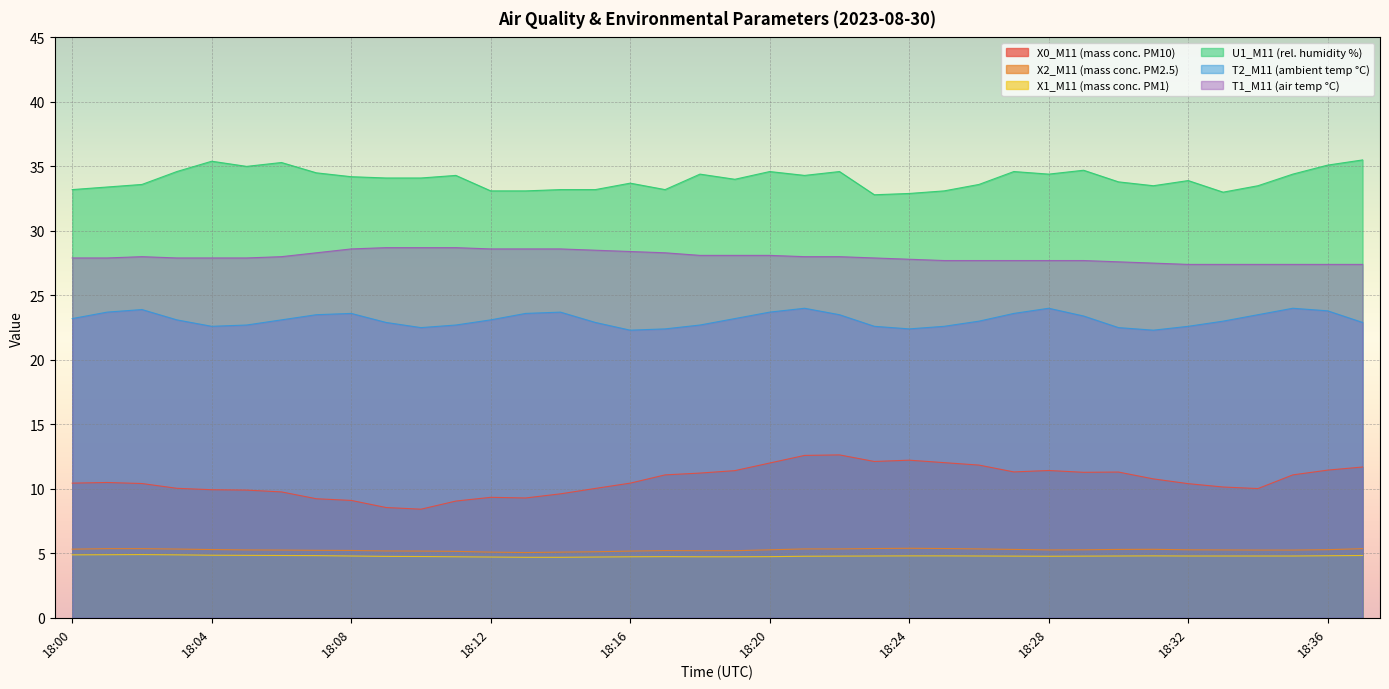

At 18:17, list the series in order from smallest to largest.

X1_M11 (mass conc. PM1), X2_M11 (mass conc. PM2.5), X0_M11 (mass conc. PM10), T2_M11 (ambient temp °C), T1_M11 (air temp °C), U1_M11 (rel. humidity %)